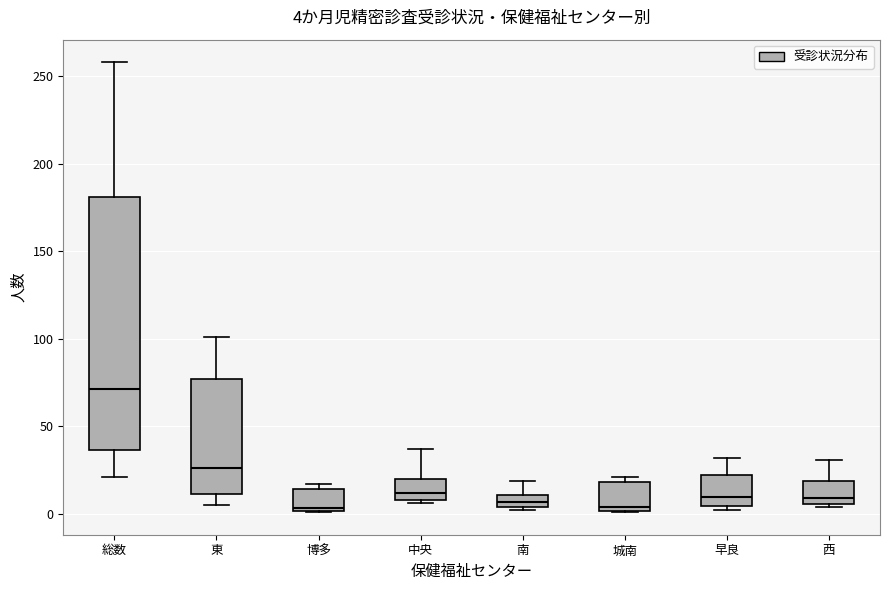

Comparing the boxes themselves (not the whiskers), which one is the tallest?

総数